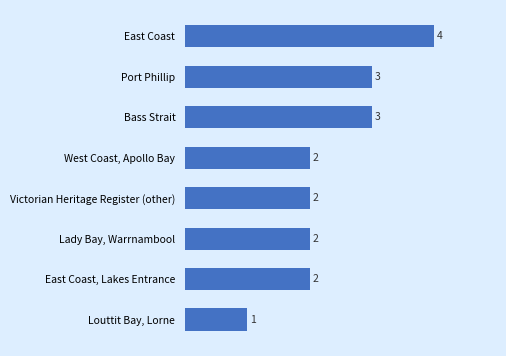

Which category has the lowest value across all series?

Louttit Bay, Lorne